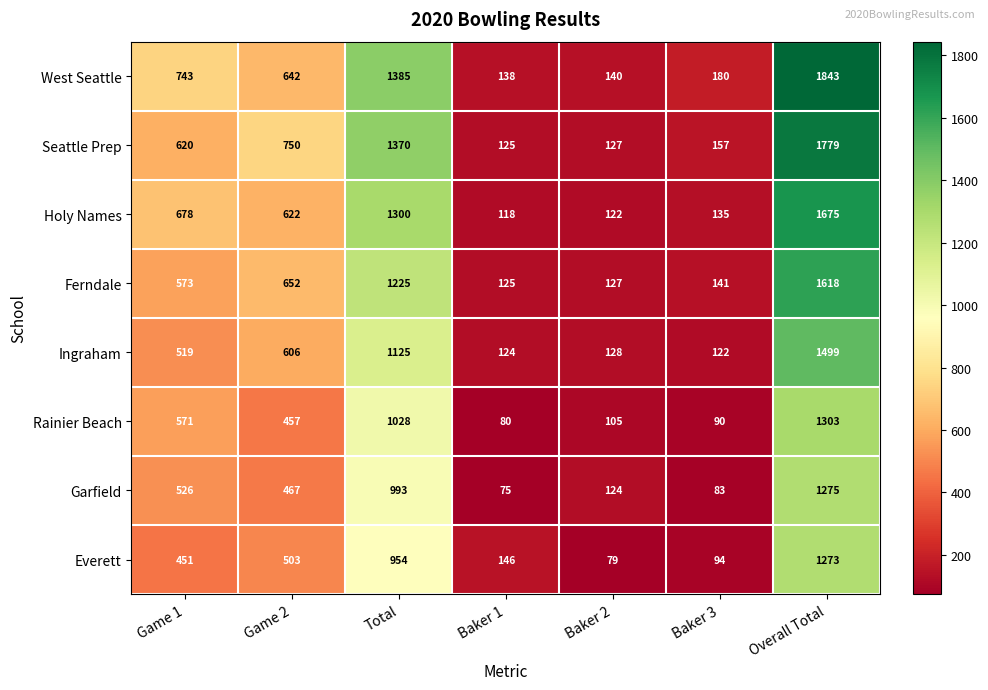

What is the difference between the maximum and minimum values in the Ingraham series?

1377